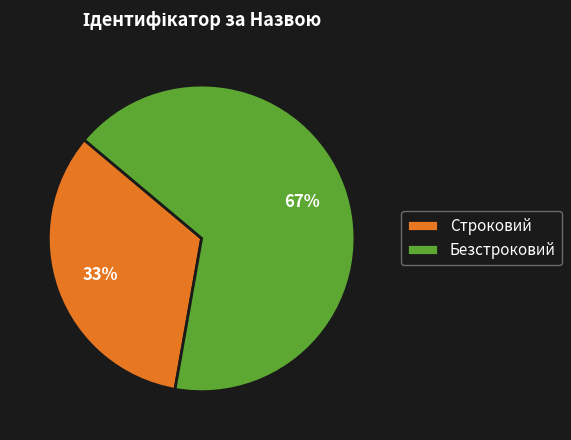

What percentage is the Строковий slice, to the nearest percent?

33%